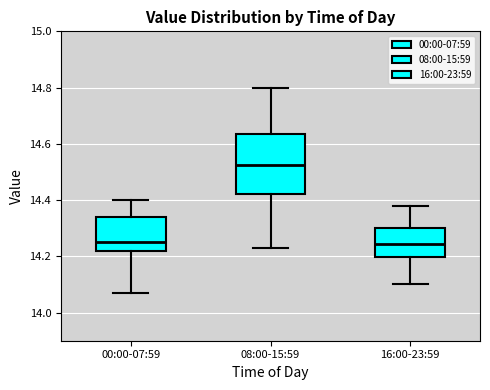

Reading left to right, transcribe this box plot: for each box, give where its median line is, the range the box spans, and where its two whiskers end, as read against the y-axis. The values are not printed on the chart, so give them approximately, as read against the axis.

00:00-07:59: median 14.26, box 14.22 to 14.34, whiskers 14.08 to 14.40
08:00-15:59: median 14.52, box 14.42 to 14.64, whiskers 14.24 to 14.80
16:00-23:59: median 14.24, box 14.20 to 14.30, whiskers 14.10 to 14.38